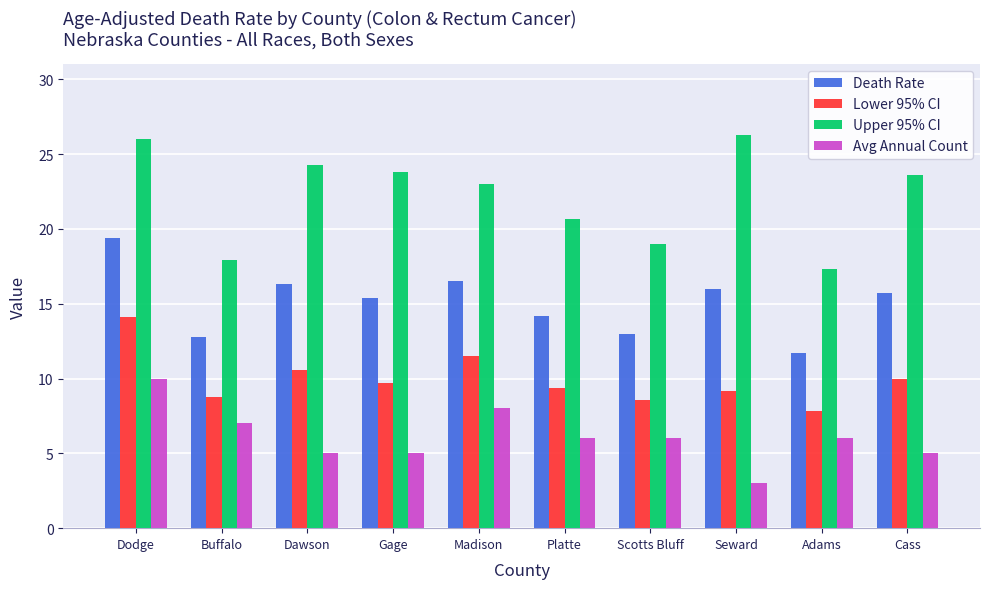

Rank the series by their maximum value, from lowest to highest.

Avg Annual Count, Lower 95% CI, Death Rate, Upper 95% CI